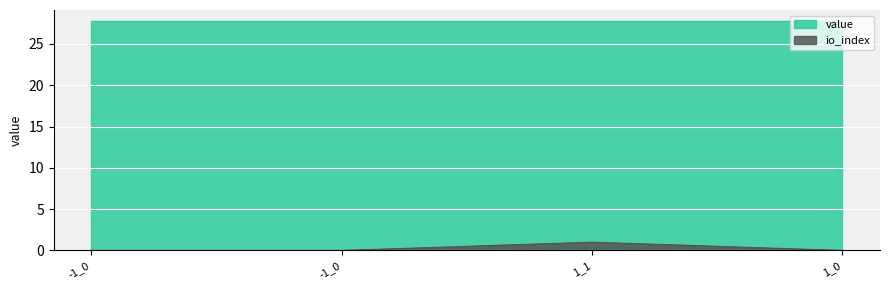

How many points are higher than both their immediate neighbors (excluding endpoints)?

1